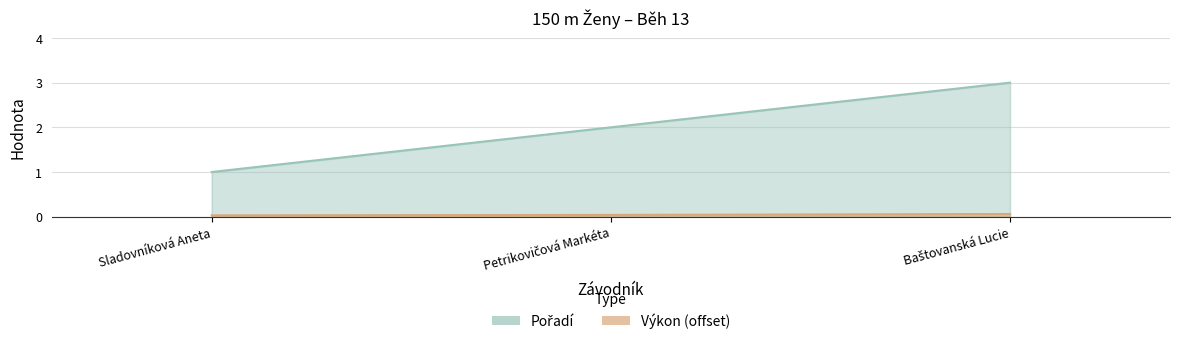

Between Petrikovičová Markéta and Baštovanská Lucie, which is larger?

Baštovanská Lucie